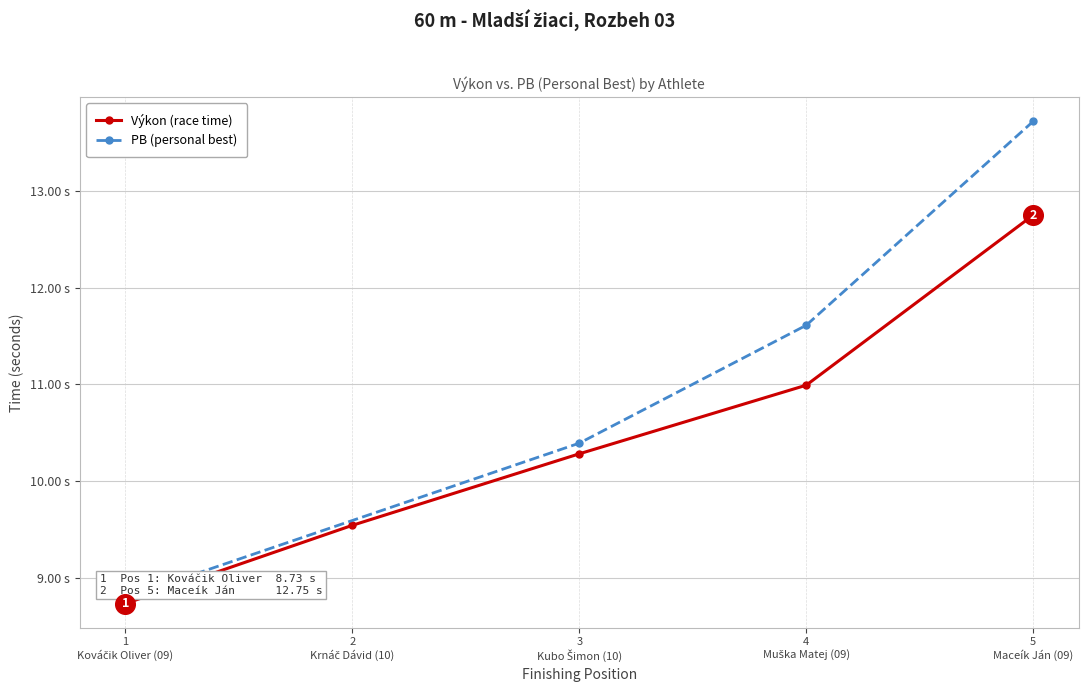

What is the change in value from 1 to 3?

+2